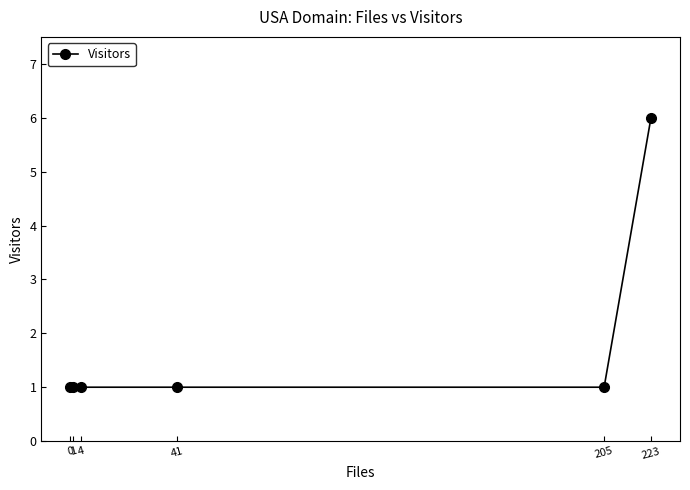

True or false: there are more than 2 points higher than both neighbors.

False